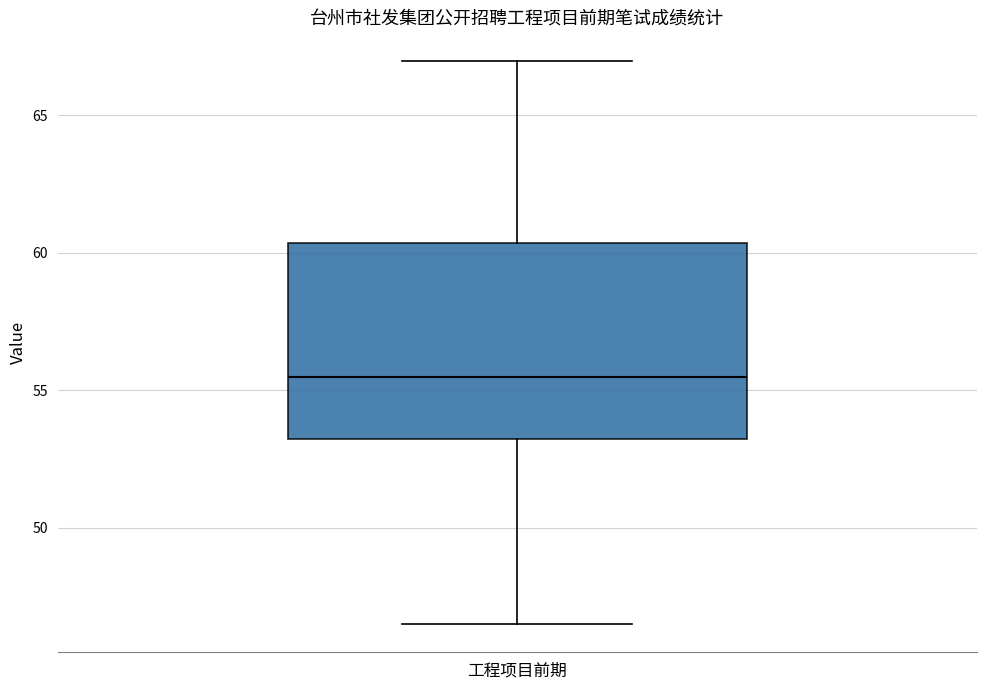

Read this box plot against the y-axis: the position of the median line, the range covered by the box, and the ends of both whiskers. The values are not printed on the chart, so give them approximately, as read against the axis.

median 55.5, box 53.5 to 60.5, whiskers 46.5 to 67.0